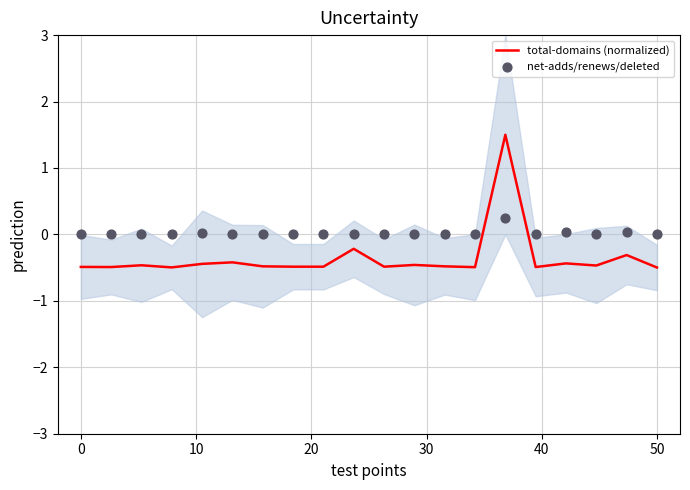

Which series reaches the minimum Y coordinate?

total-domains (normalized)